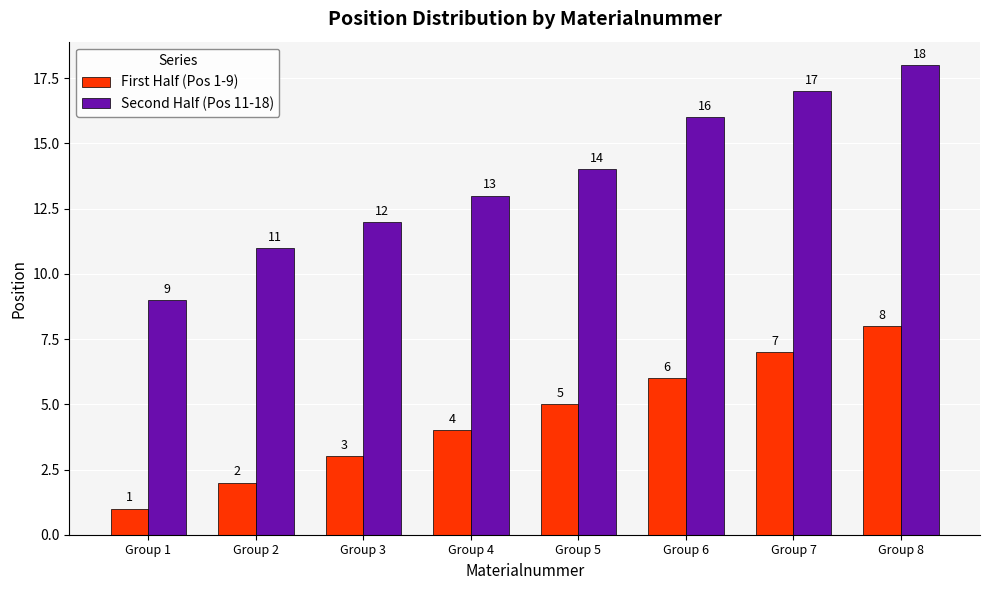

Reading right to left, what are all the values shown in this chart?

First Half (Pos 1-9): 8	7	6	5	4	3	2	1
Second Half (Pos 11-18): 18	17	16	14	13	12	11	9